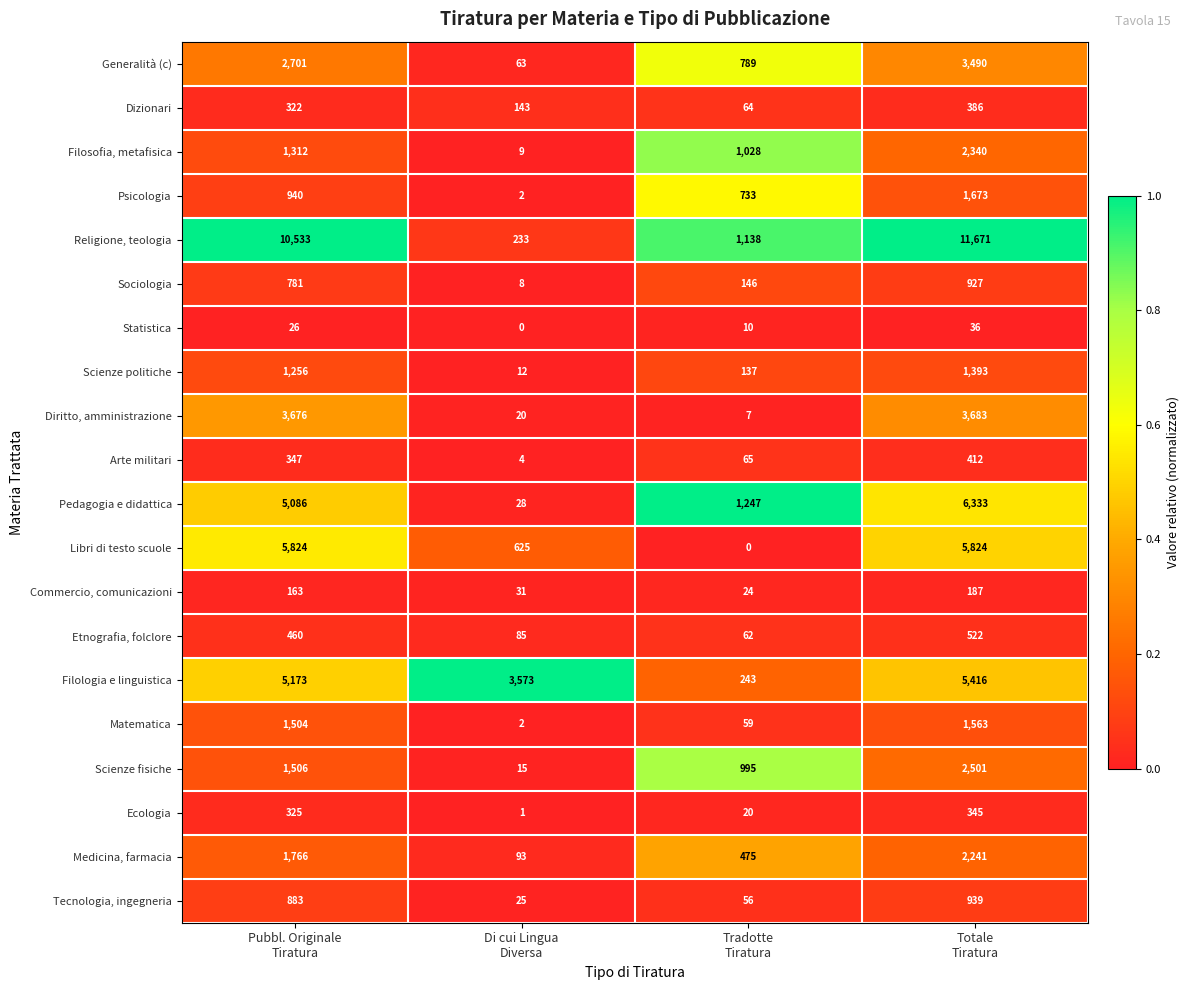

Which series has the largest range (max minus min)?

Religione, teologia